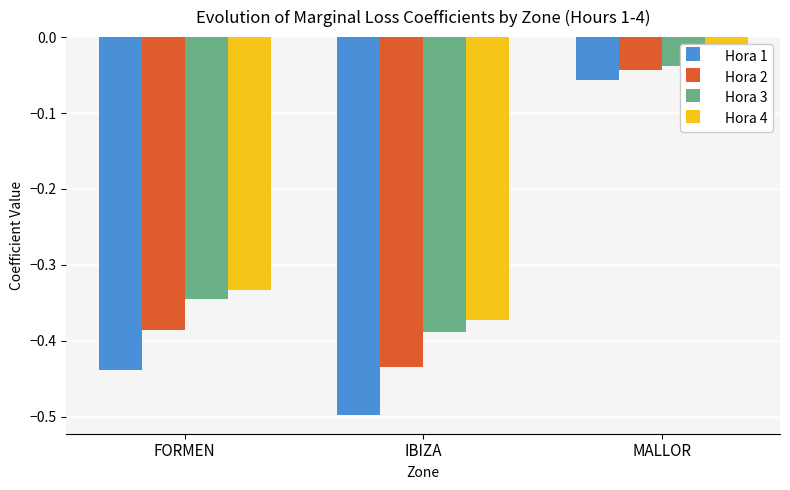

At which category is the sum across all series the highest?

MALLOR